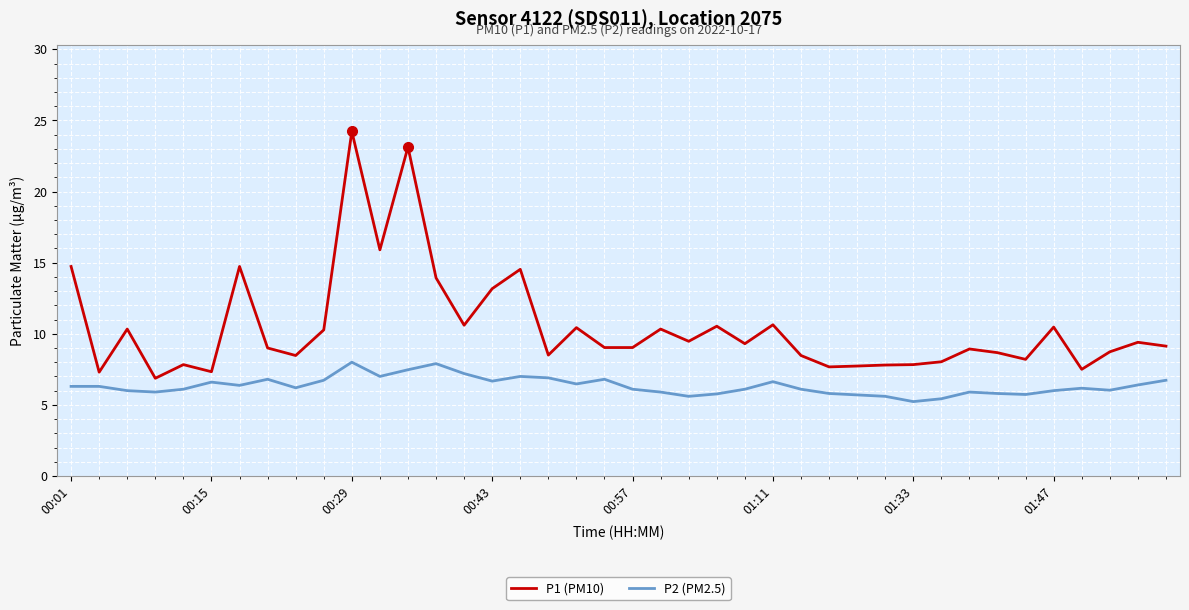

Which series has the largest total across all categories?

P1 (PM10)